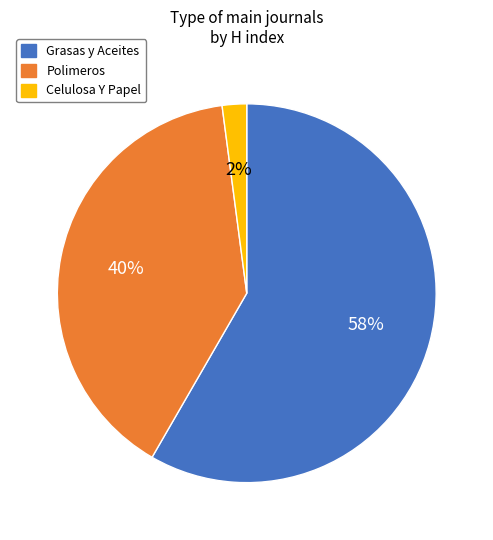

Is the sum of Grasas y Aceites and Celulosa Y Papel greater than half?

Yes